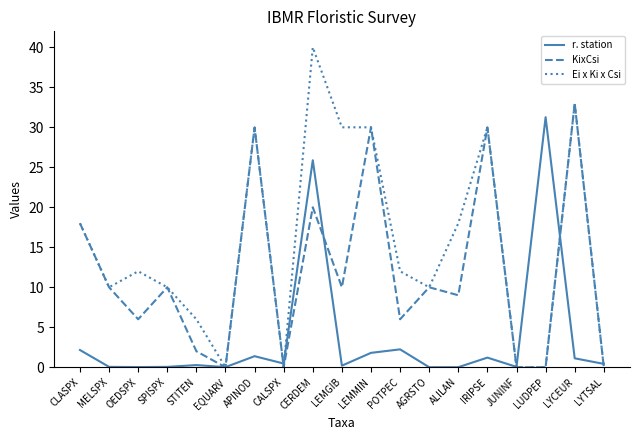

What is the difference between the KixCsi values at EQUARV and CERDEM?

20.0